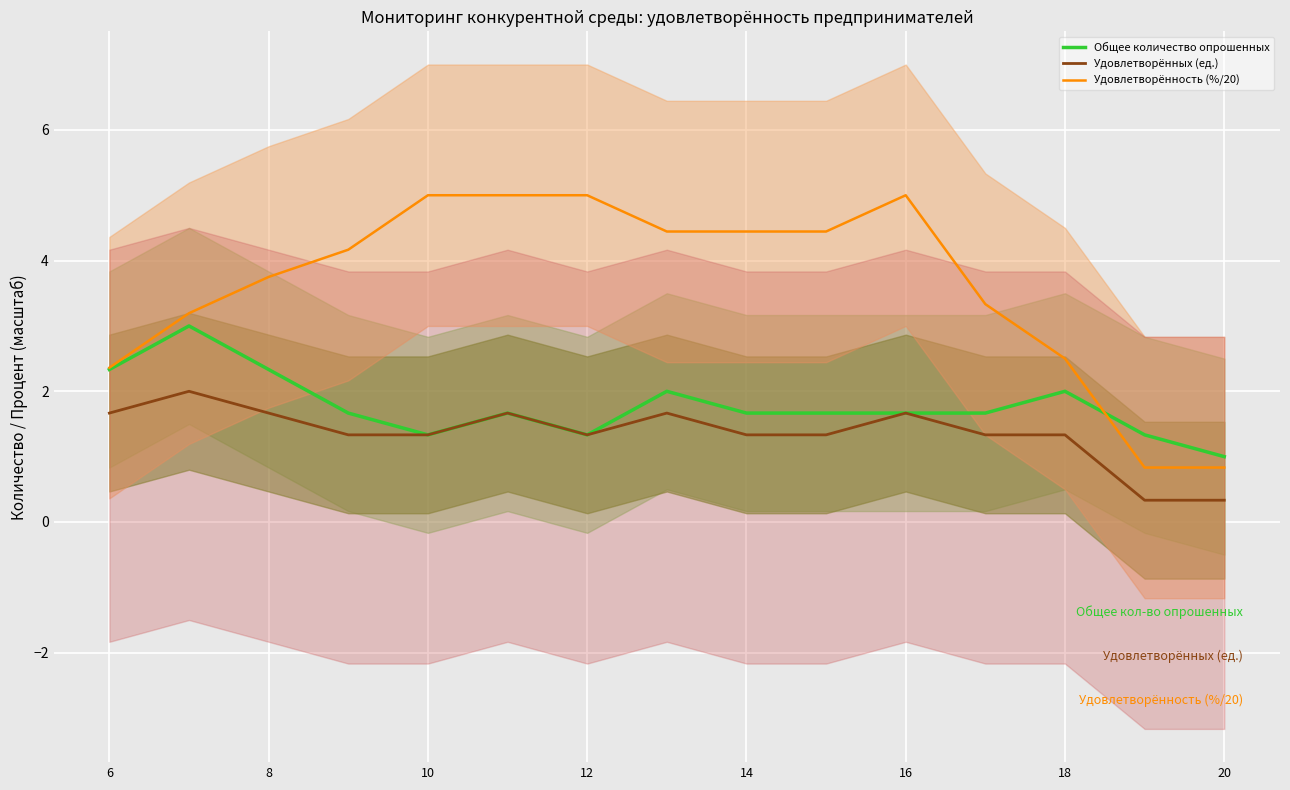

True or false: Удовлетворённость (%/20) and Удовлетворённых (ед.) cross at least once.

False